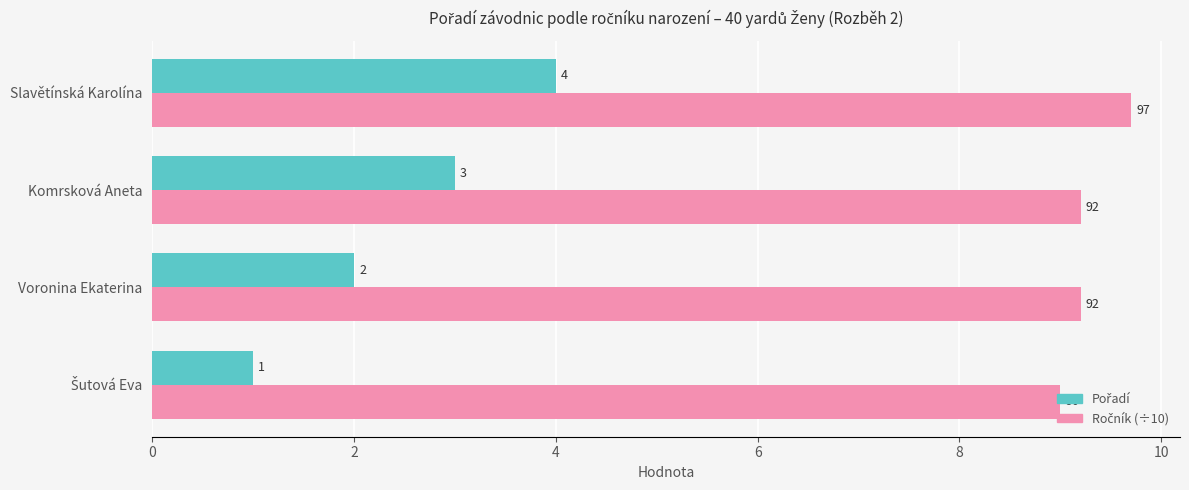

What is the maximum value shown in the chart?

9.7